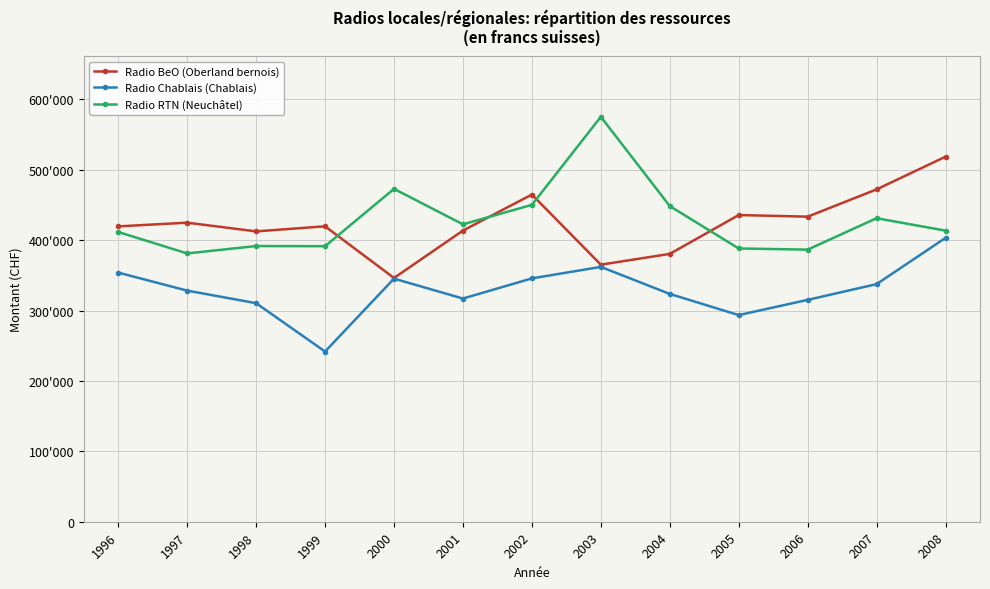

What is the sum of all Radio Chablais (Chablais) values?

4278894